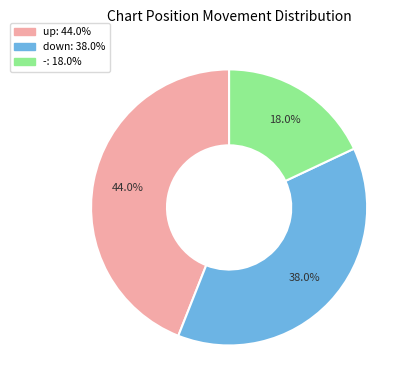

Rank the categories by value from lowest to highest.

-, down, up